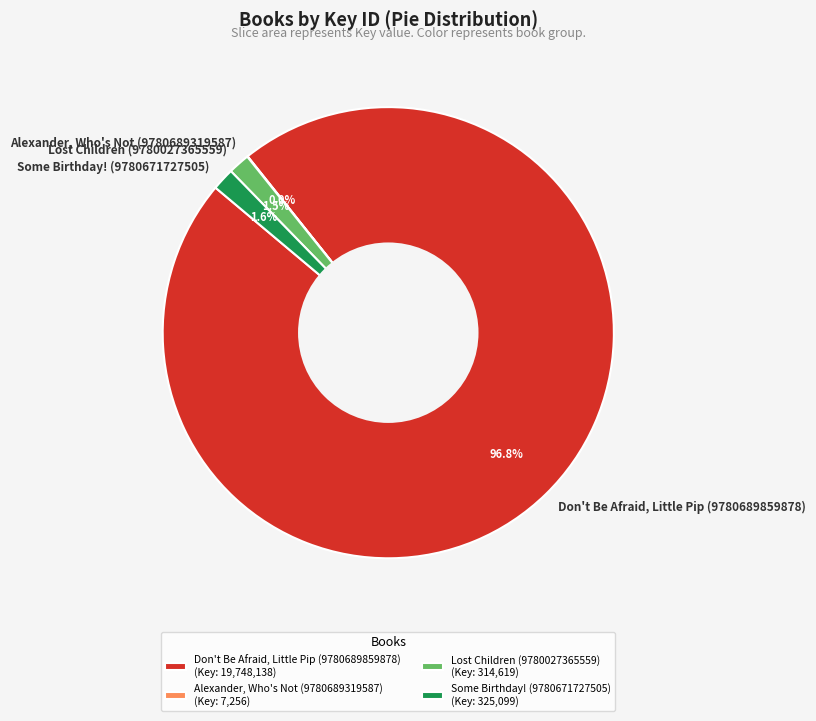

Which has a higher value, Some Birthday! (9780671727505) or Don't Be Afraid, Little Pip (9780689859878)?

Don't Be Afraid, Little Pip (9780689859878)